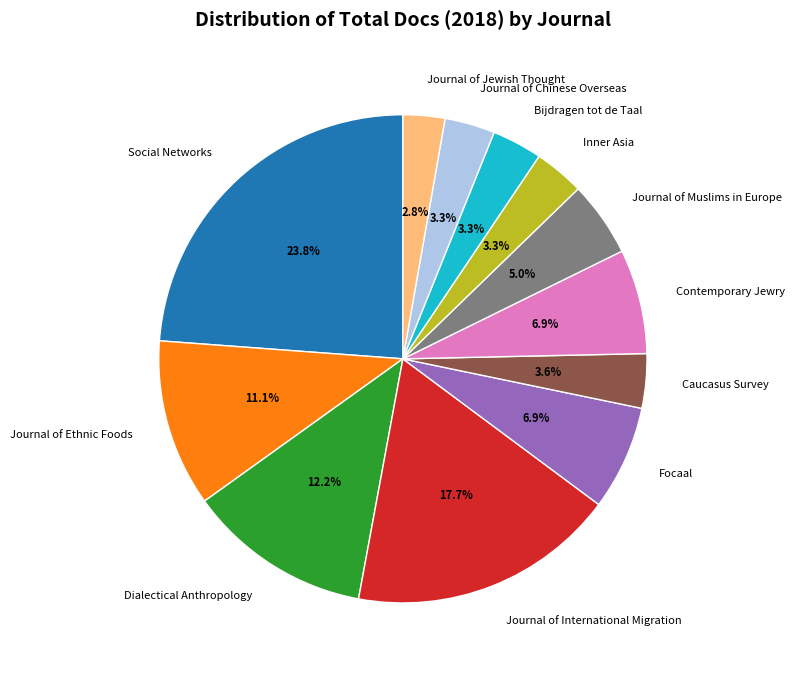

What is the total percentage of Bijdragen tot de Taal and Journal of Ethnic Foods?

14.4%